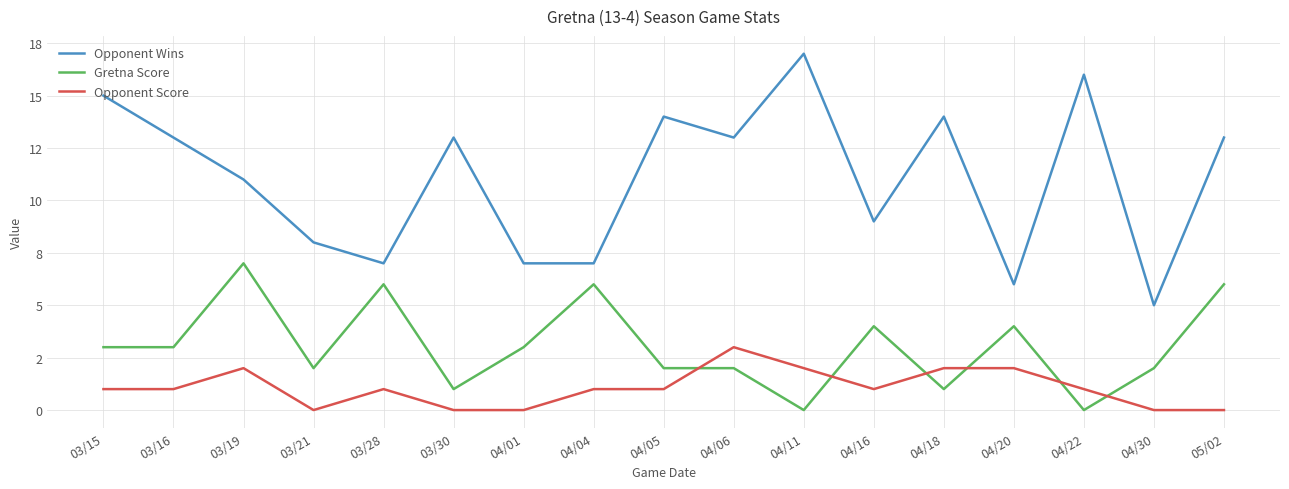

Which series has the largest total across all categories?

Opponent Wins